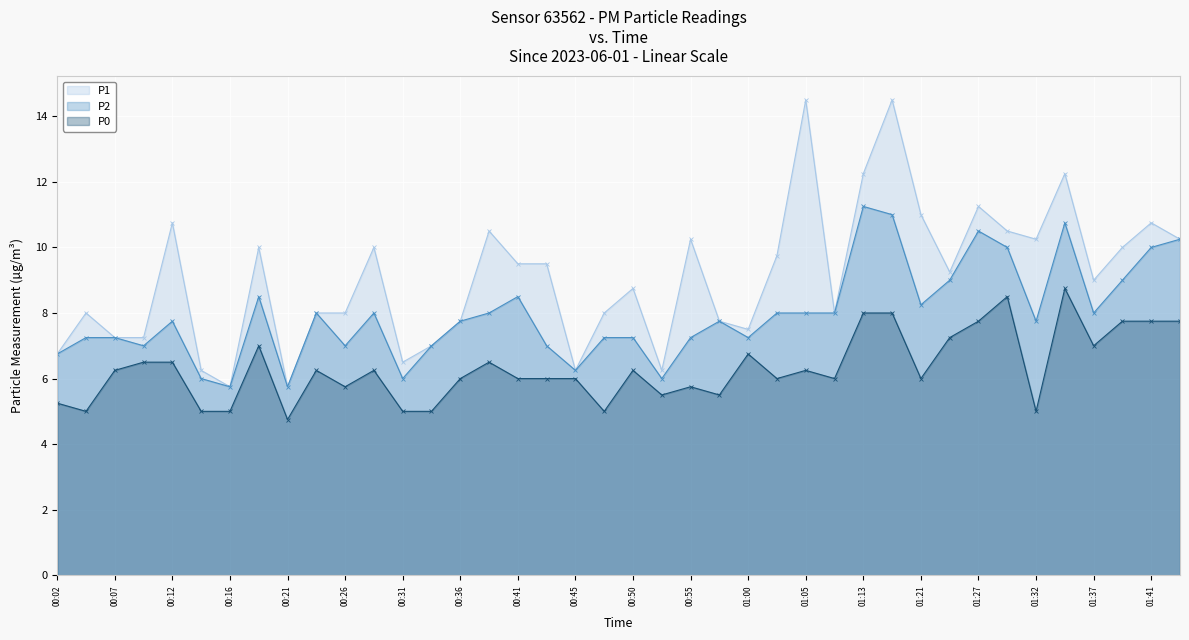

Which has a higher value, 01:32 or 00:24?

01:32